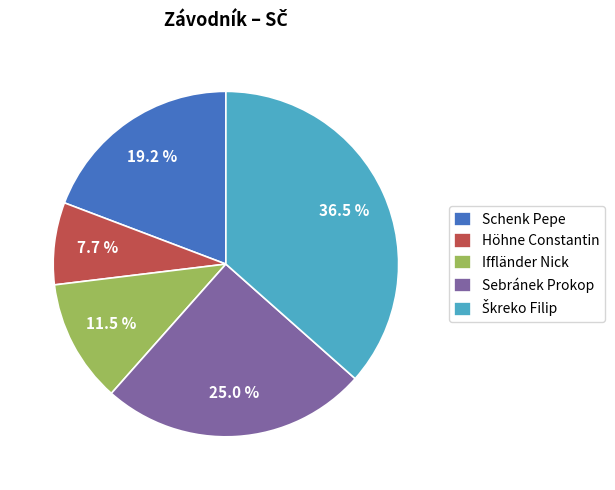

To the nearest percent, what is the average slice percentage?

20%